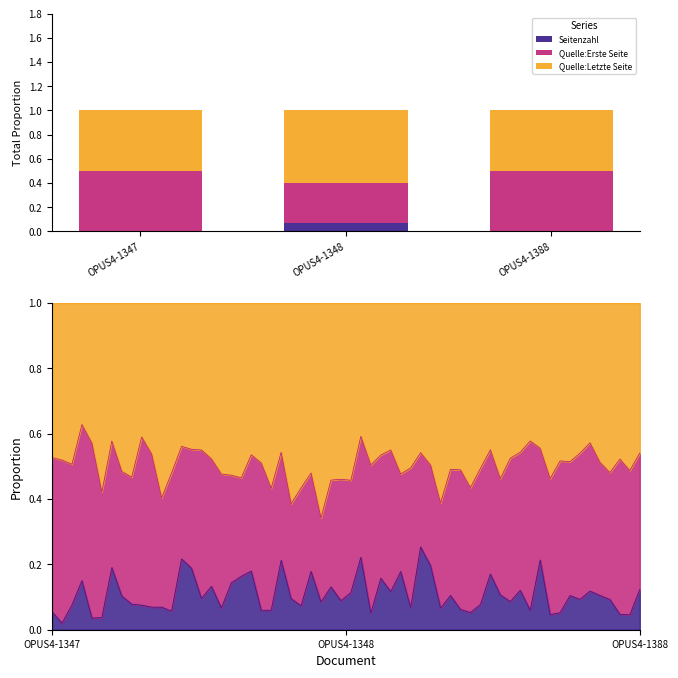

How many bars are there in total?

9